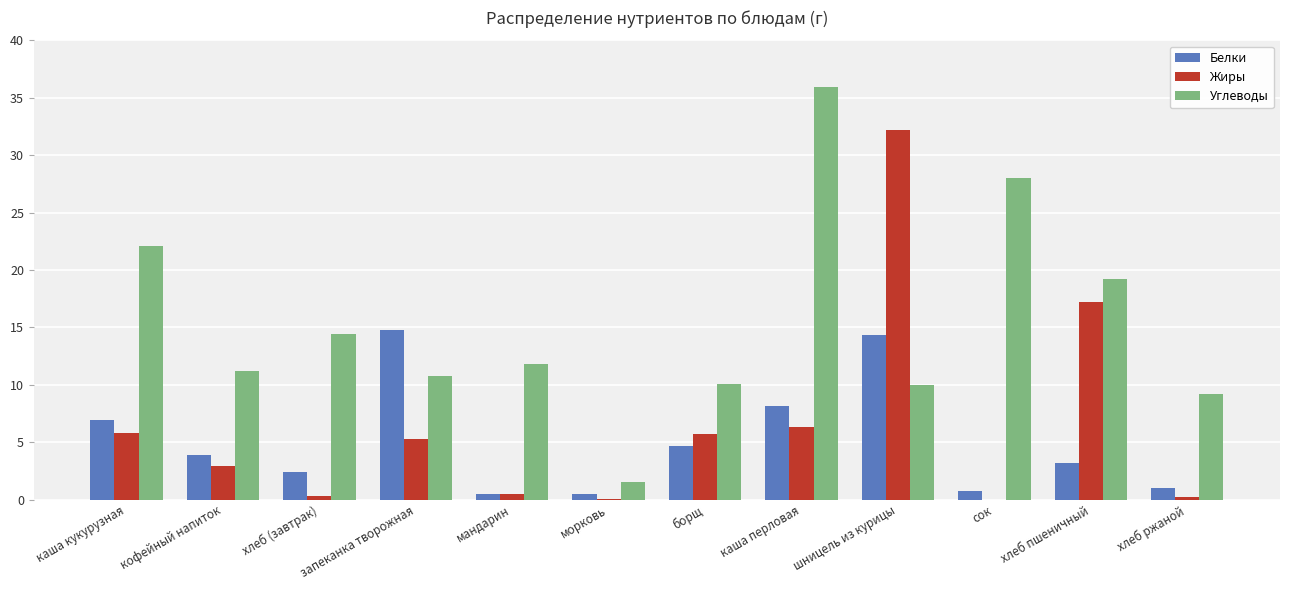

What is the total value across all series at борщ?

20.5